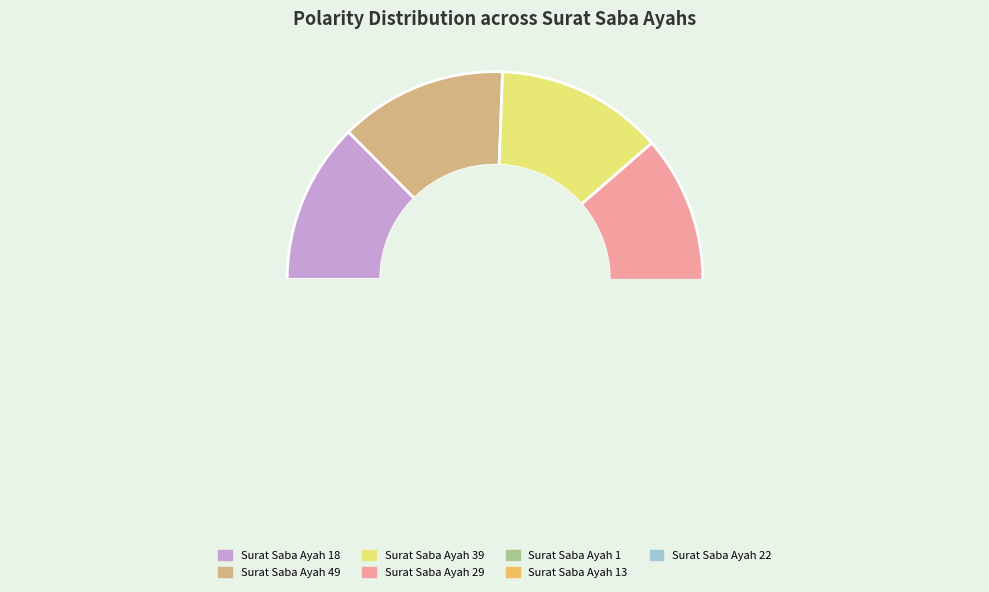

To the nearest percent, what is the average slice percentage?

14%